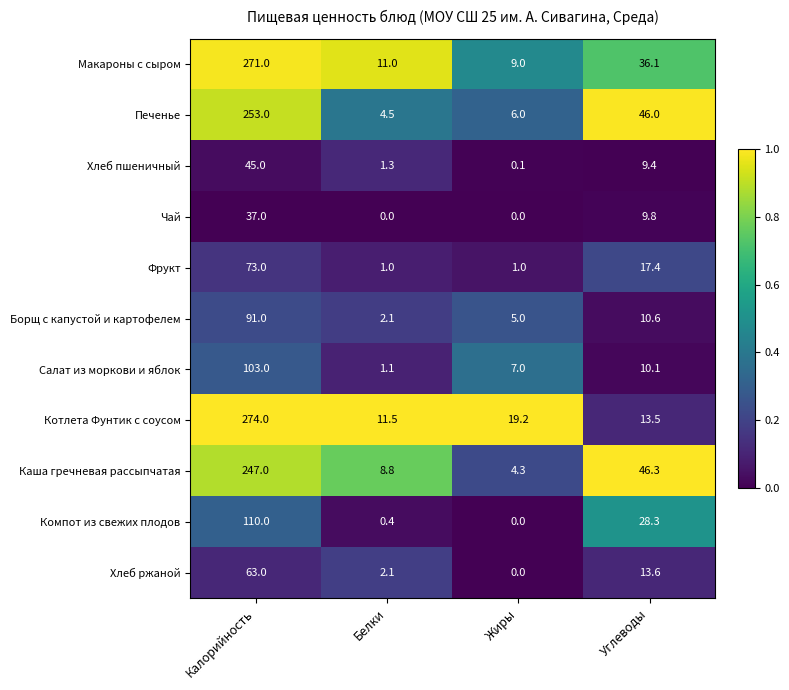

Where is Каша гречневая рассыпчатая nearest to the value 125?

Углеводы